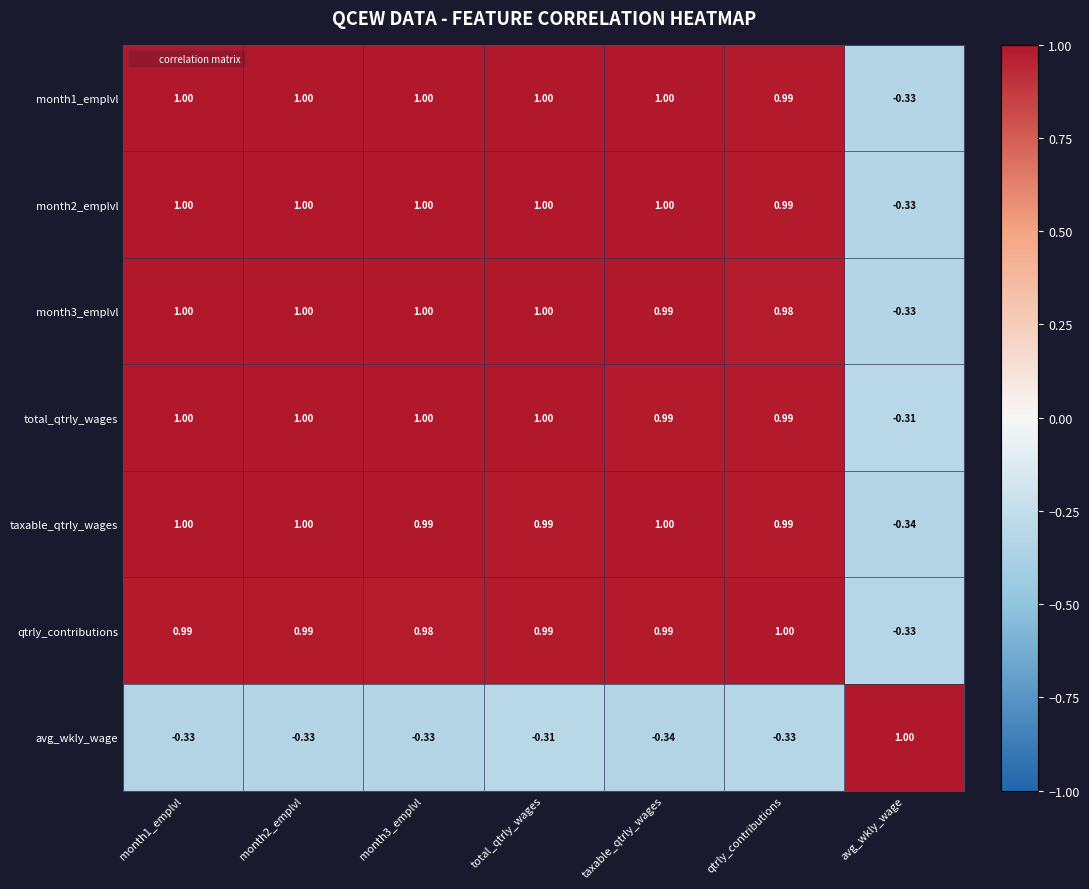

At which label does qtrly_contributions reach its peak?

qtrly_contributions